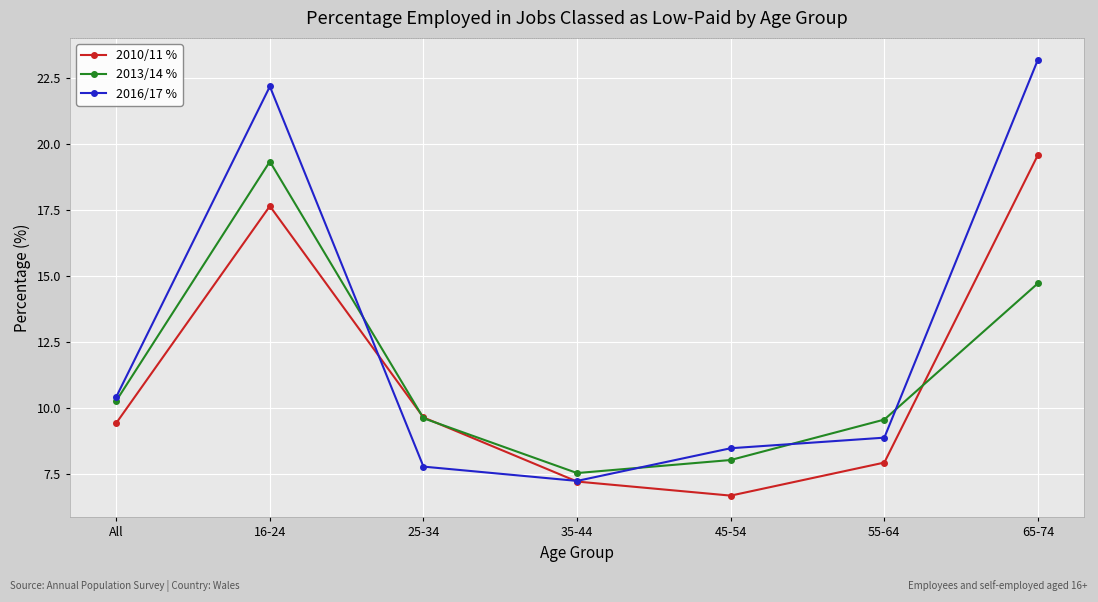

Which category has the lowest value in the 2016/17 % series?

35-44